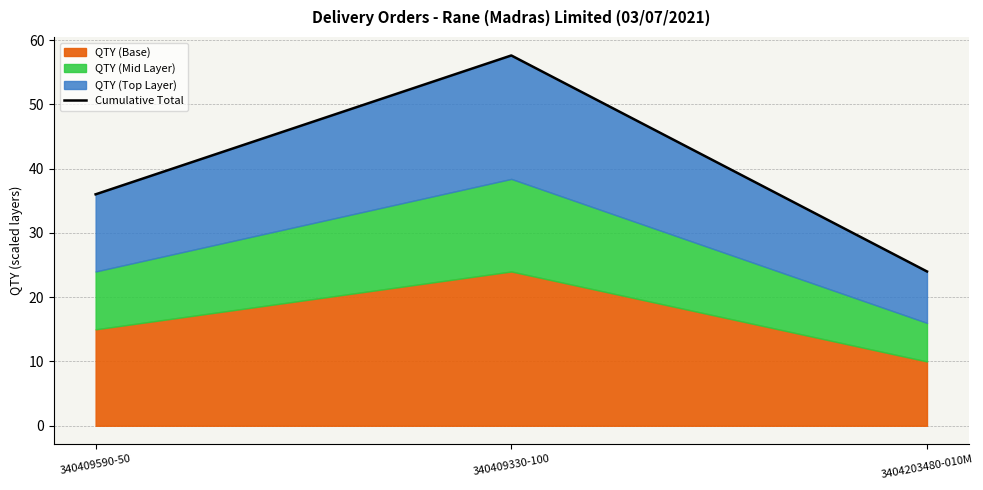

What is the difference between the values at 340409330-100 and 3404203480-010M?

33.6